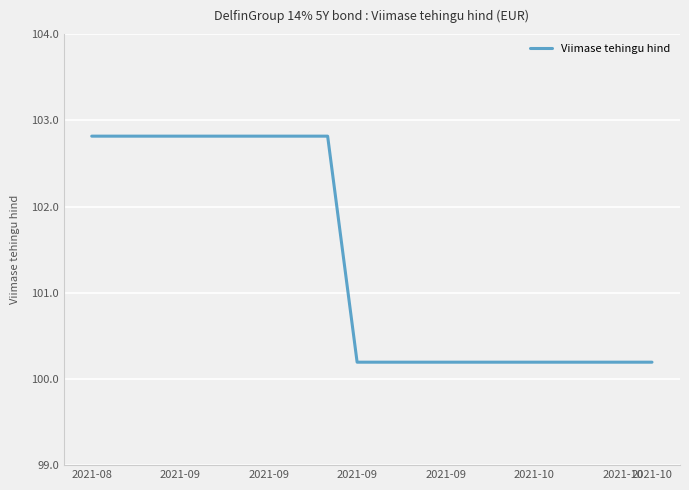

What is the greatest value displayed?

102.8